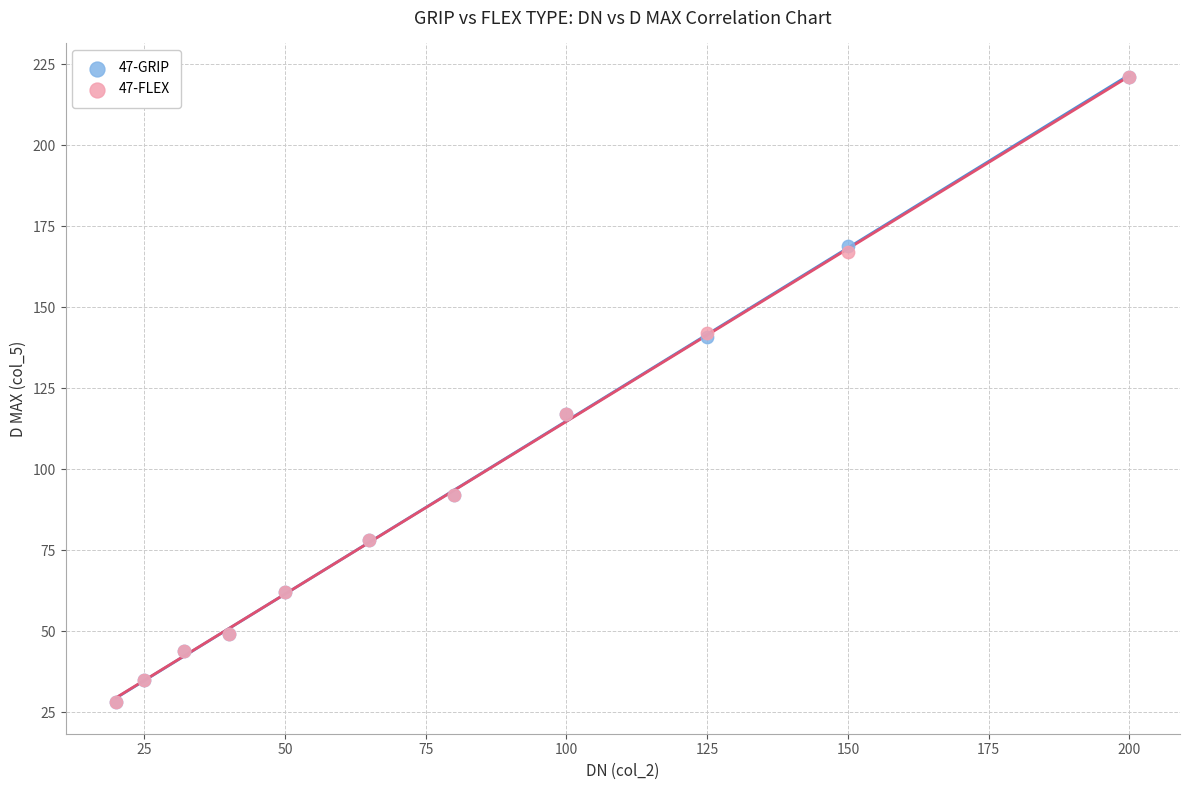

What are all the series names shown in the legend?

47-GRIP, 47-FLEX